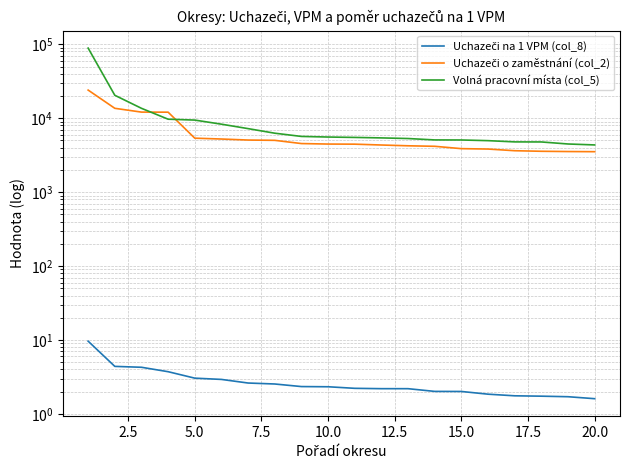

What is the difference between the maximum and minimum values in the Uchazeči na 1 VPM (col_8) series?

8.0